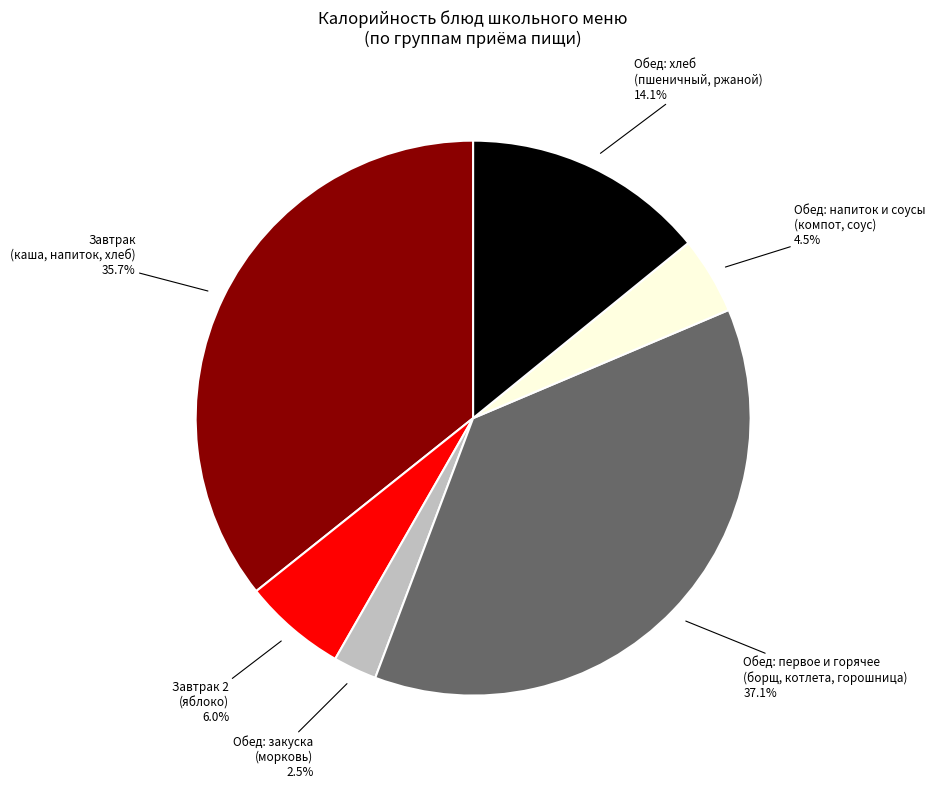

Is there a majority slice in this chart?

No